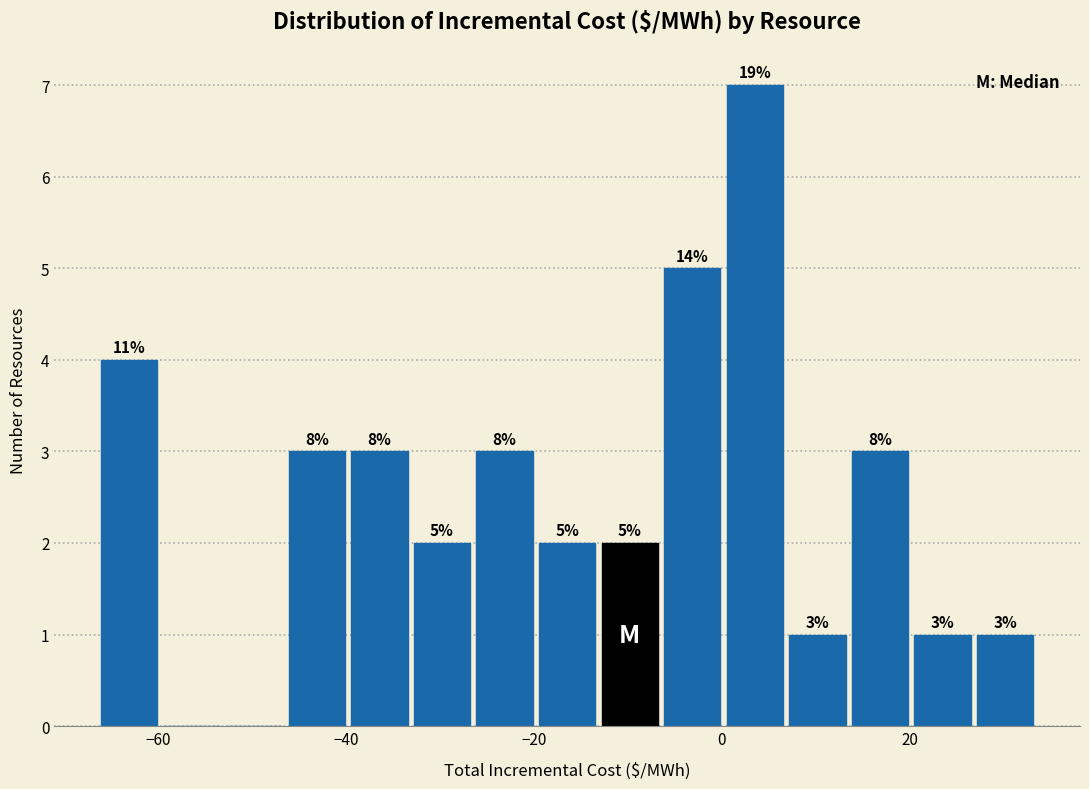

Read against the x-axis, roughly where is the centre of the tallest bar?

4